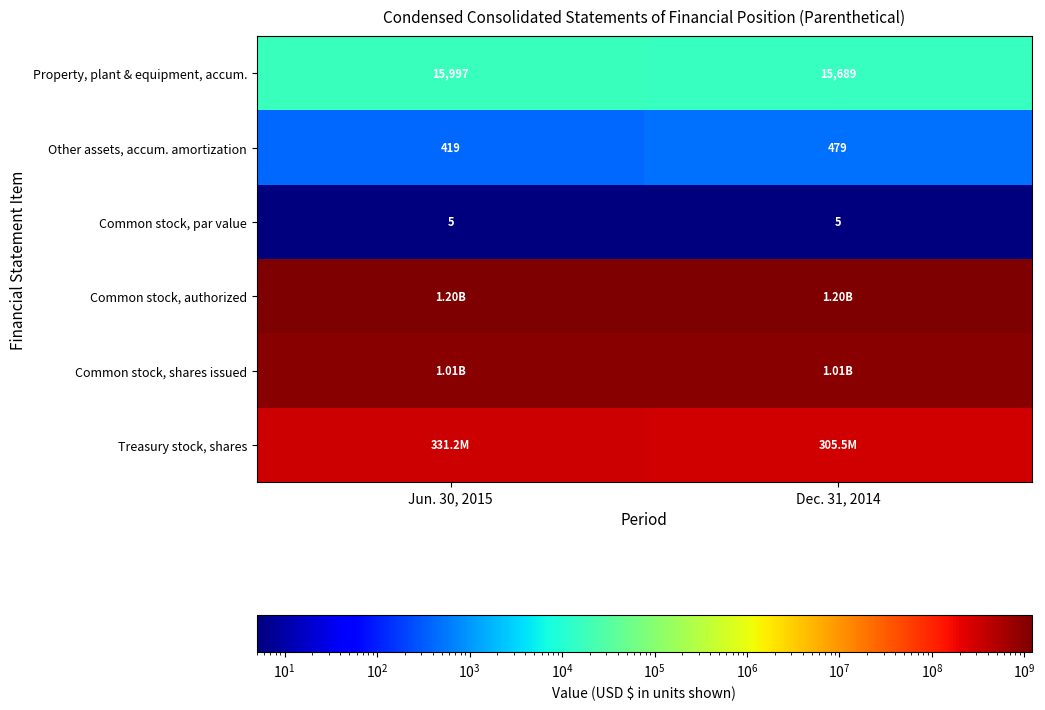

List the labels in order of Property, plant & equipment, accum. value, largest first.

Jun. 30, 2015, Dec. 31, 2014